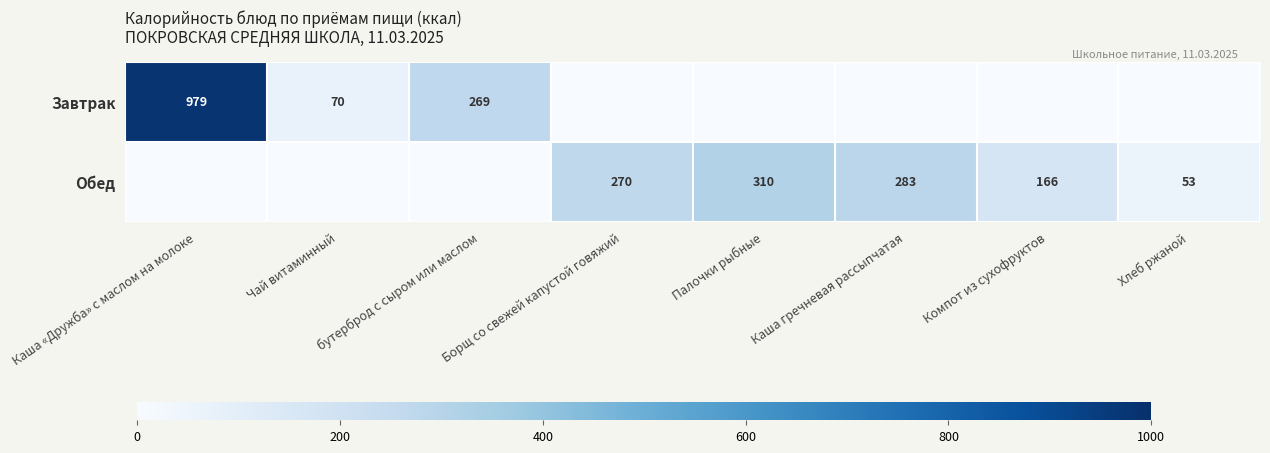

The Обед series shows 84 at Каша гречневая рассыпчатая. True or false?

False